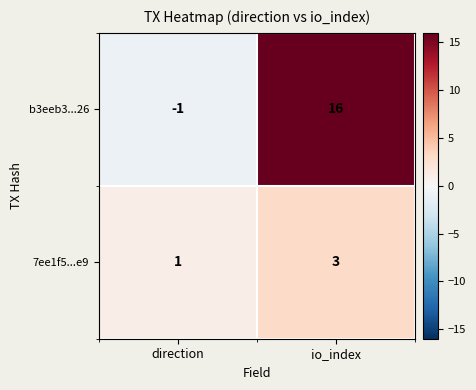

Rank the series by their maximum value, from lowest to highest.

7ee1f5...e9, b3eeb3...26